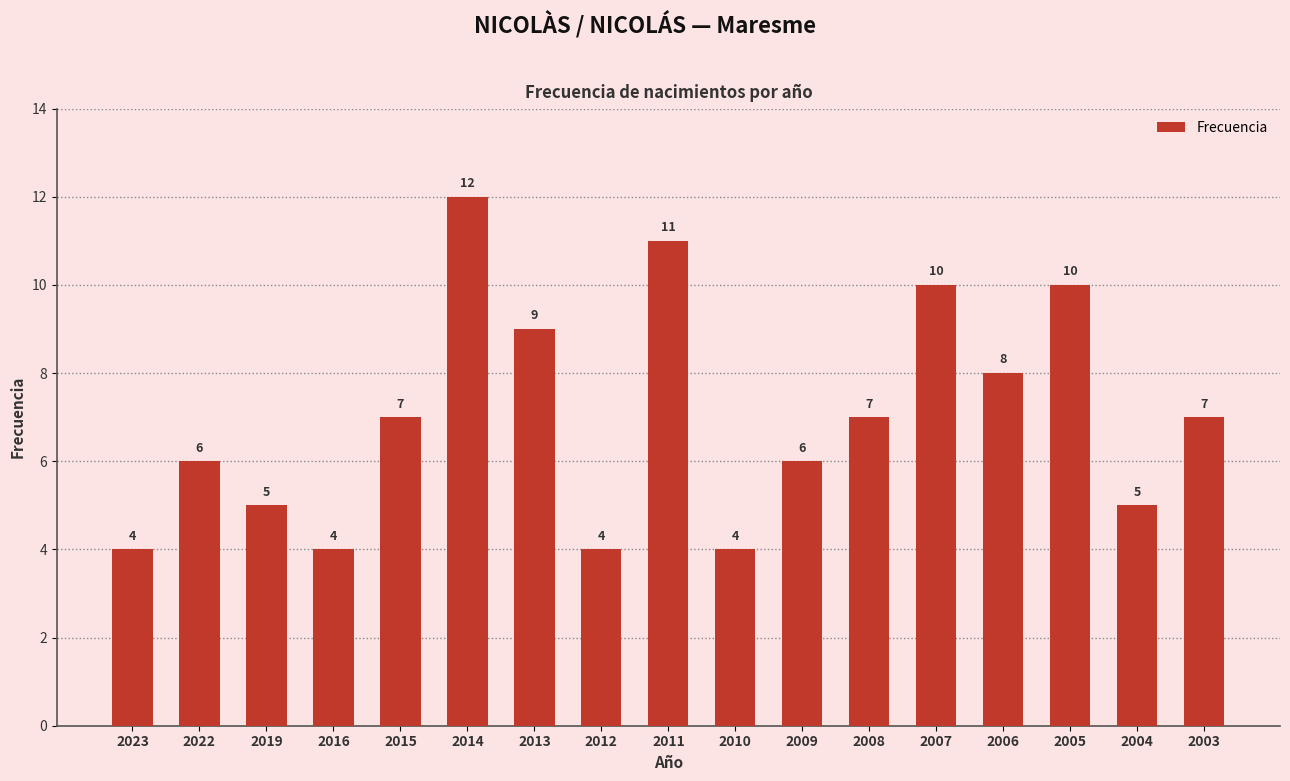

What is the average value?

7